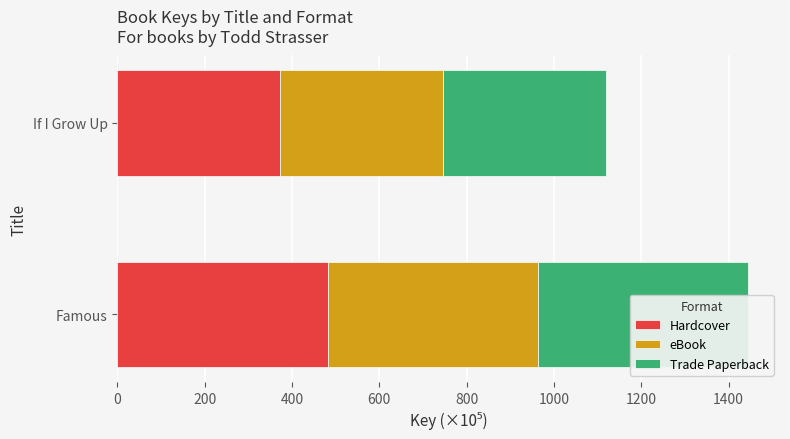

Reading left to right, extract all data points from this chart.

Hardcover: 481.8	372.9
eBook: 481.8	372.9
Trade Paperback: 481.8	372.9